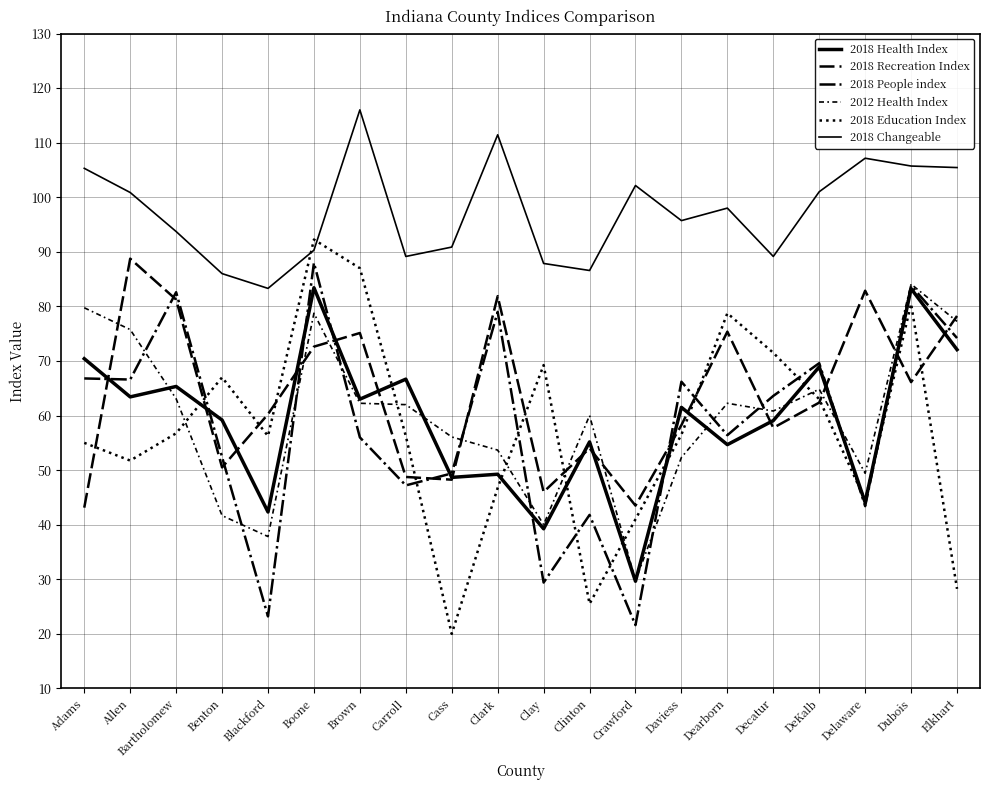

At which category does 2018 Changeable reach its first local peak?

Brown